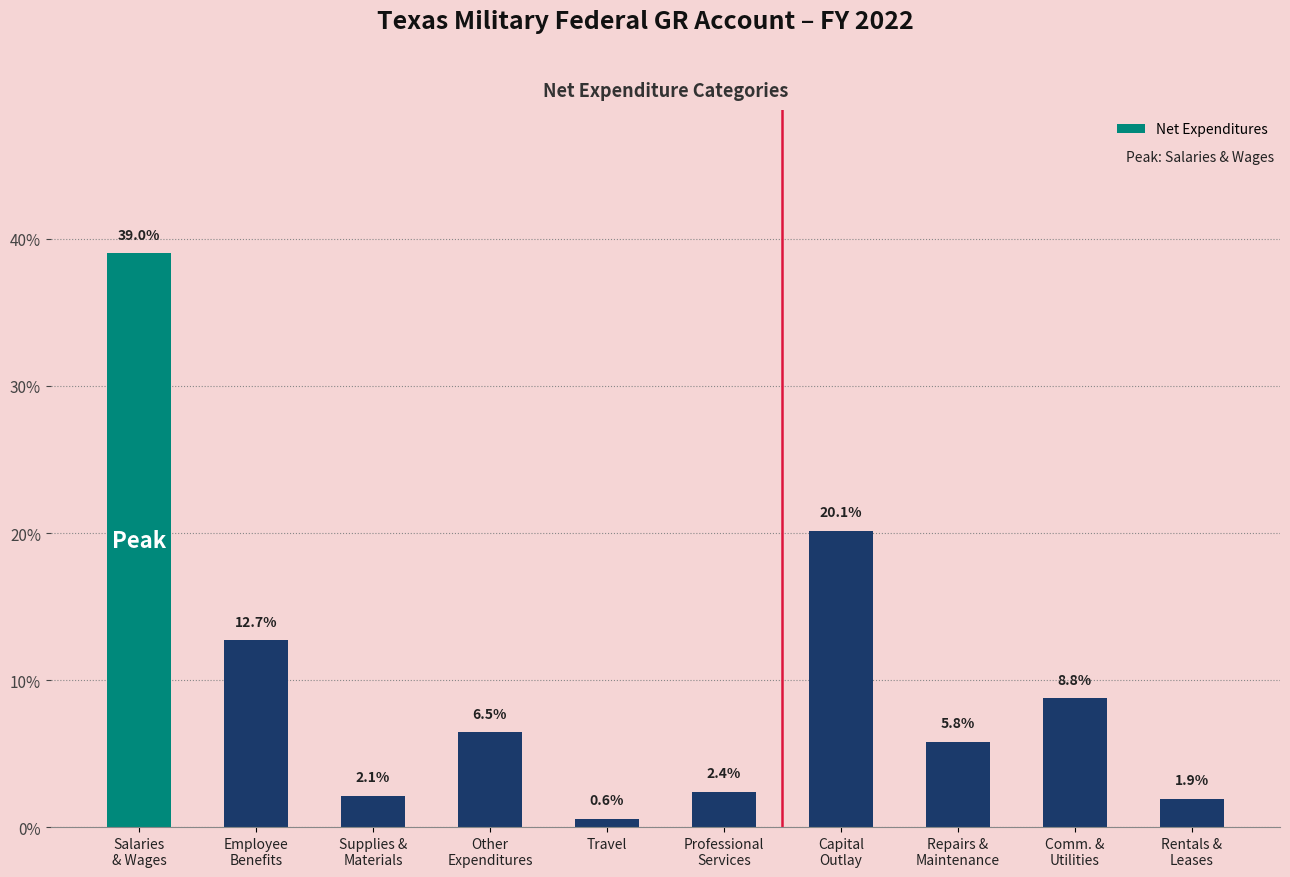

How many bars are there in total?

10